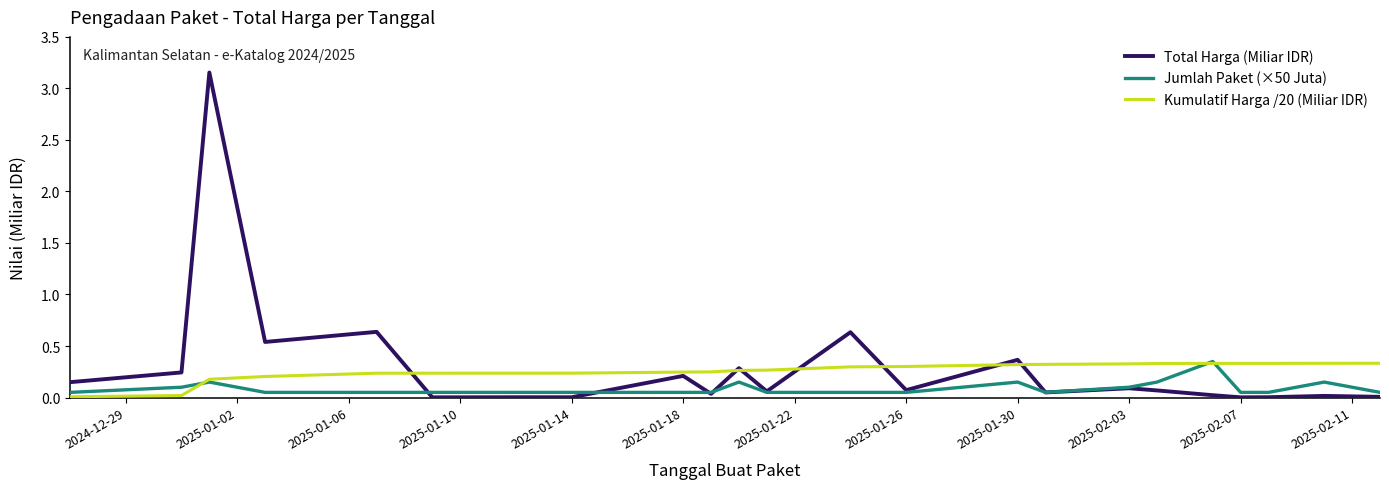

Which series has the widest spread of values?

Total Harga (Miliar IDR)